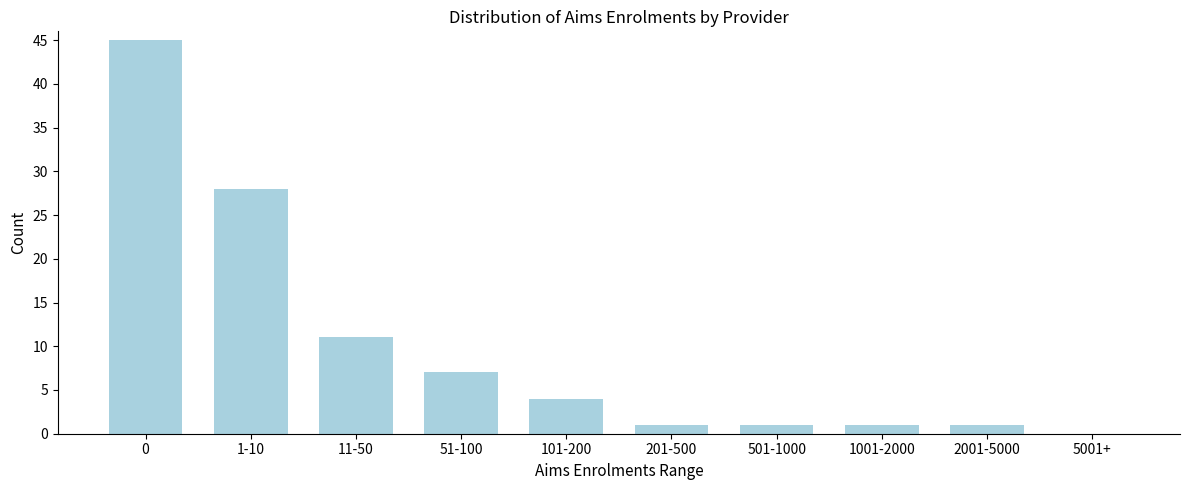

Reading left to right, extract all data points from this chart.

0=45	1-10=28	11-50=11	51-100=7	101-200=4	201-500=1	501-1000=1	1001-2000=1	2001-5000=1	5001+=0